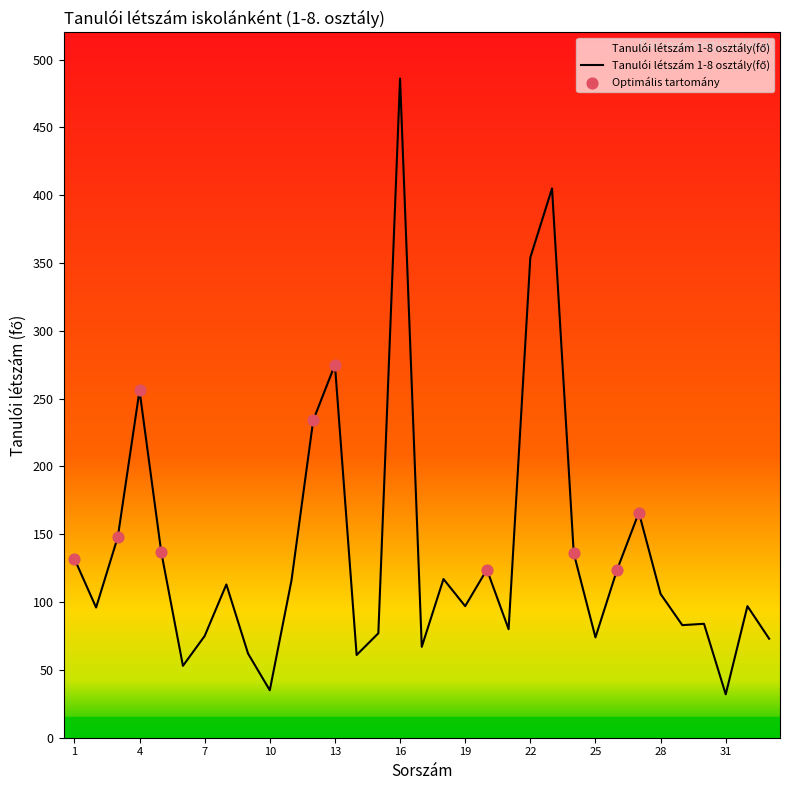

What is the greatest value displayed?

486